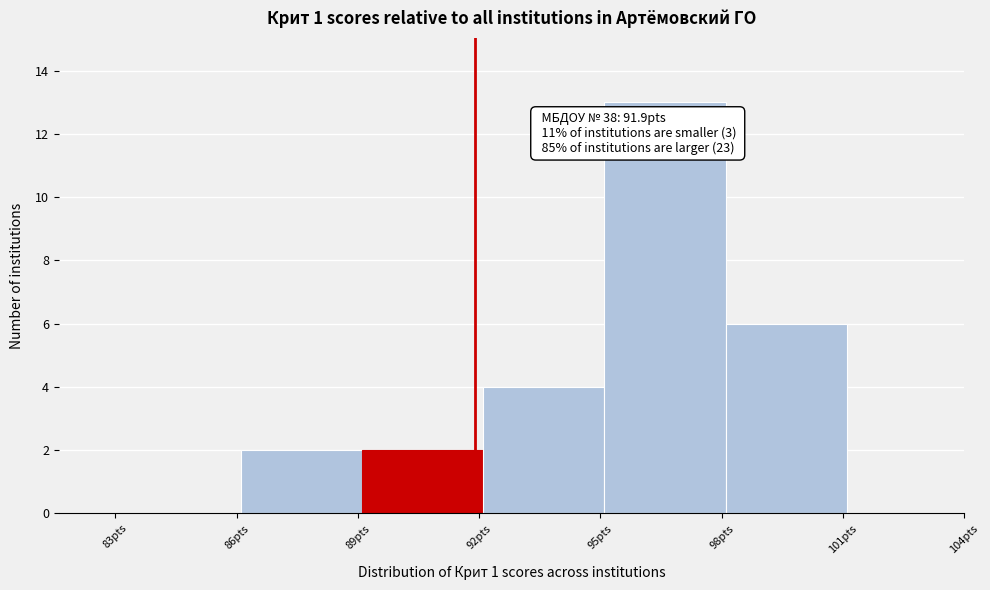

Over which range of the x-axis is the bar tallest?

95.1 to 98.1